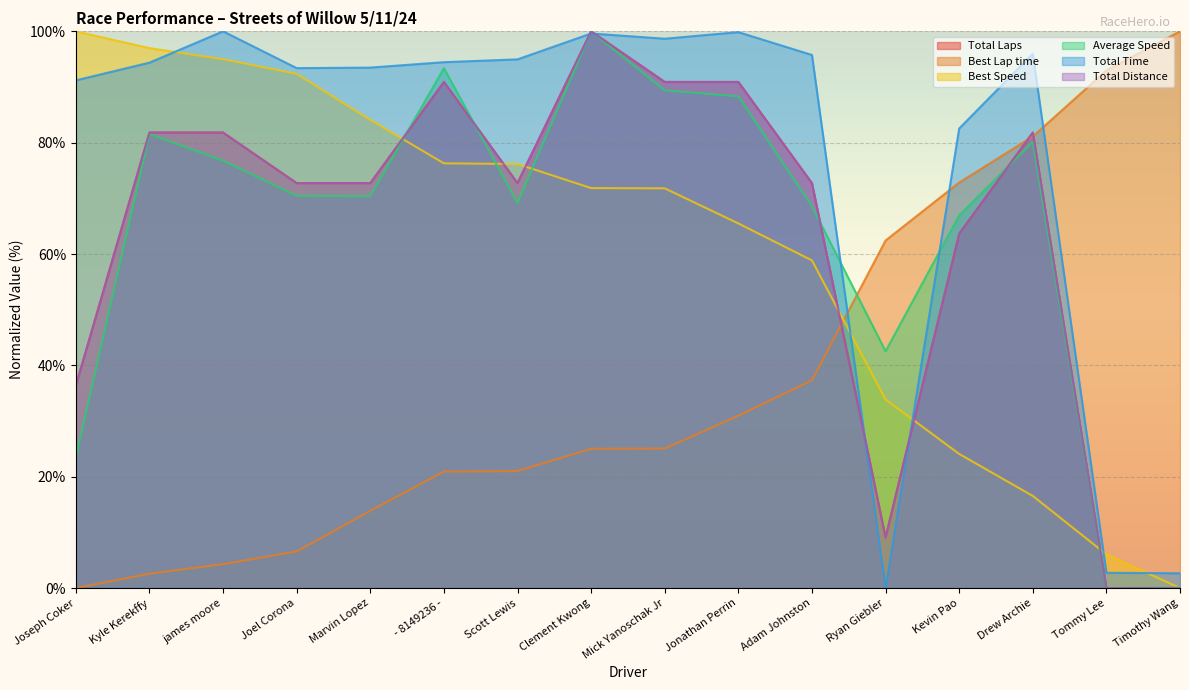

What is the total value across all series at james moore?

439.7